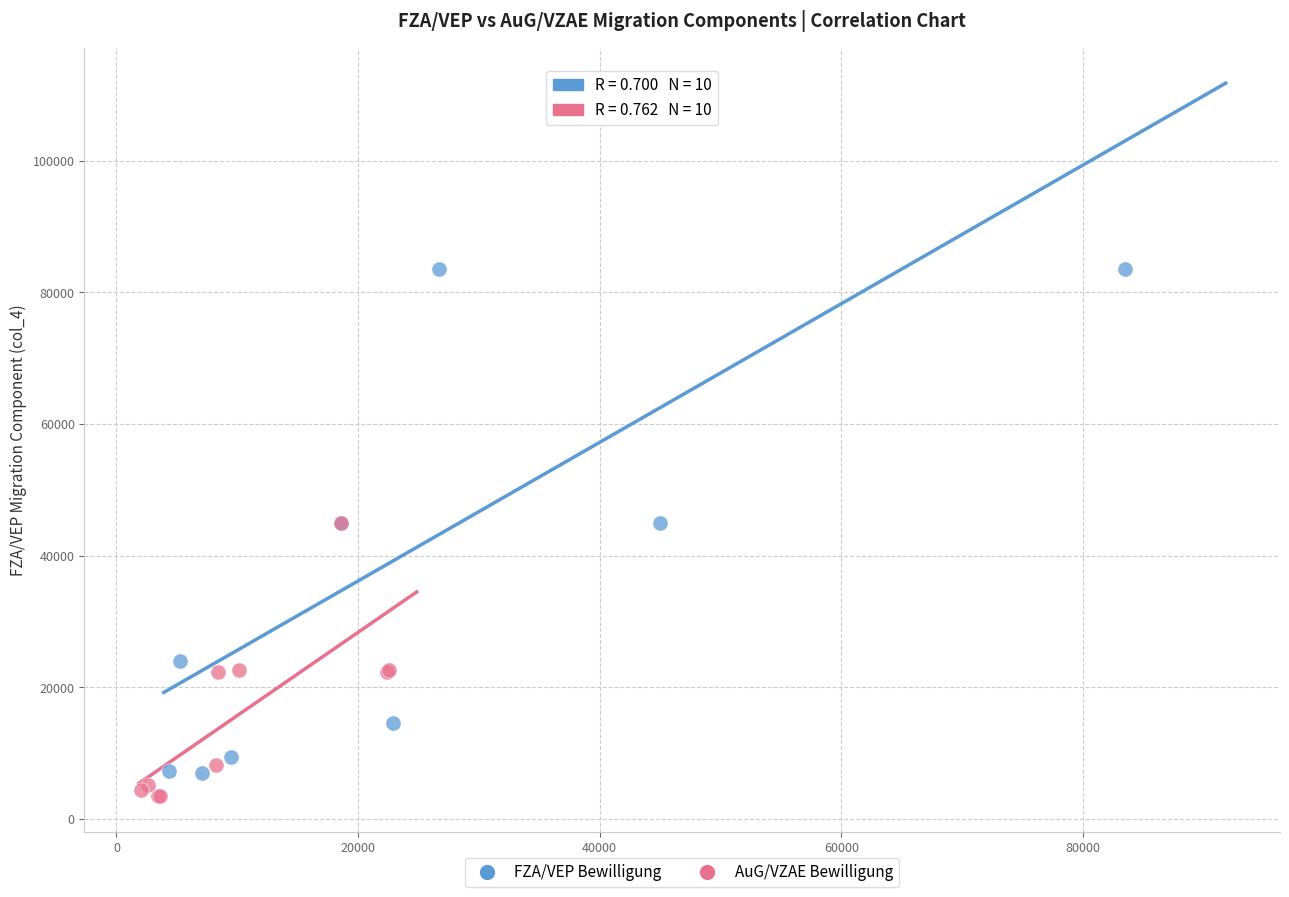

Which series has the widest spread of Y values?

FZA/VEP Bewilligung